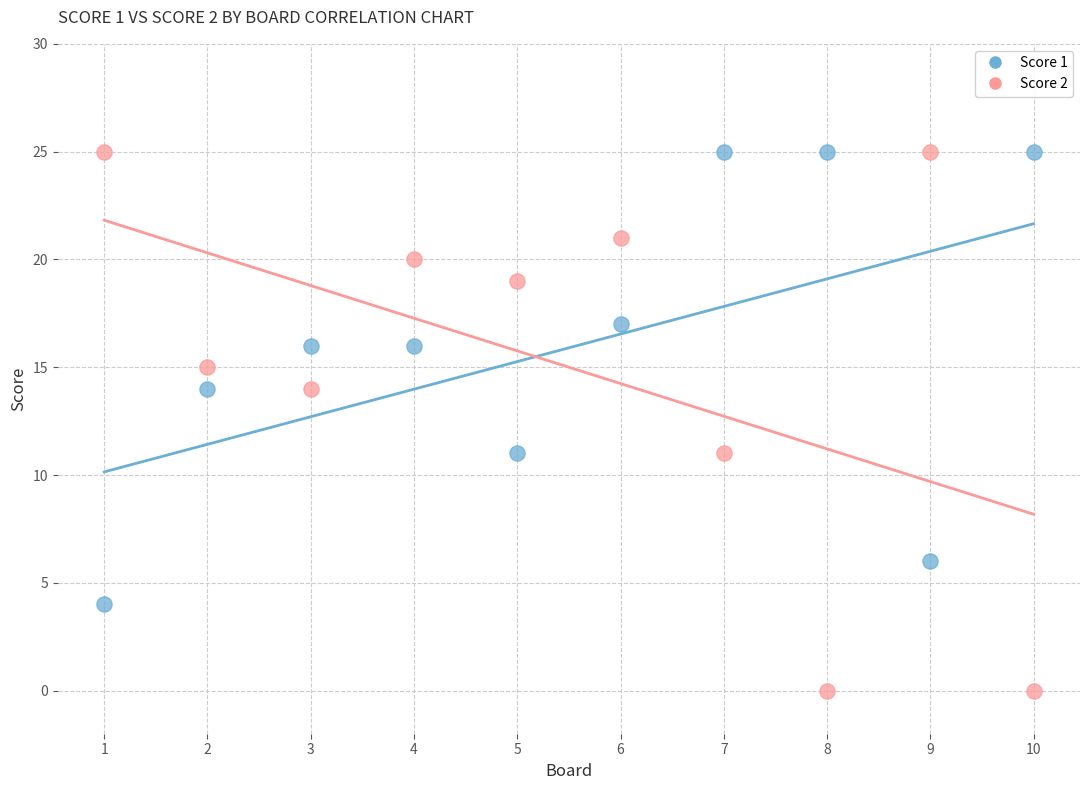

Which series has the widest spread of Y values?

Score 2